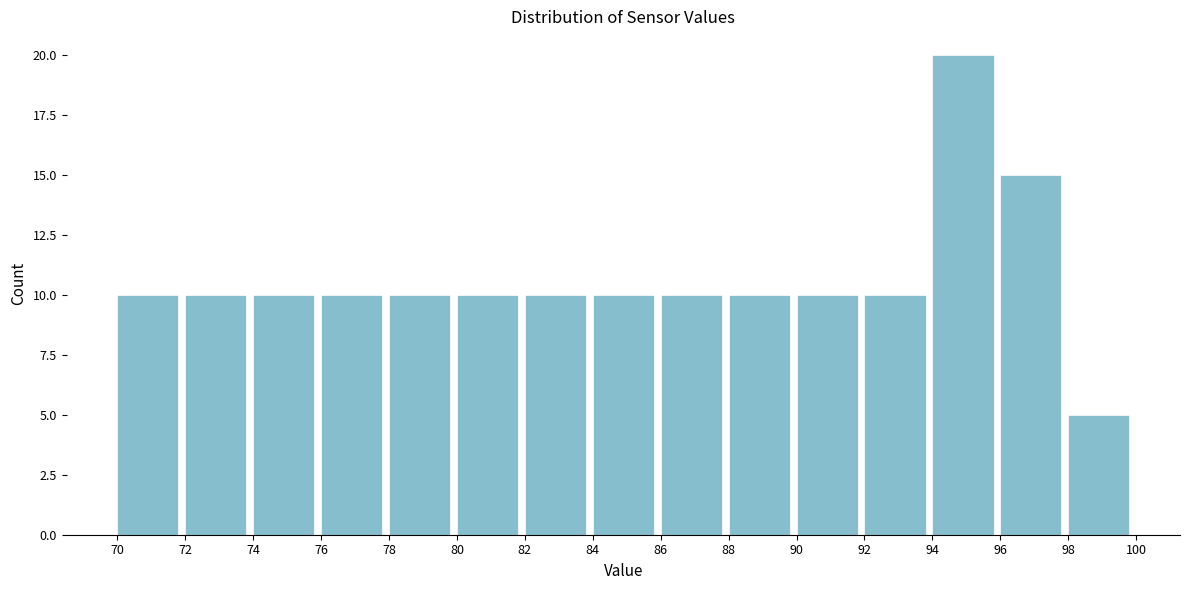

How tall is the bar that spans 74 to 76 on the x-axis? The values are not printed on the chart, so give them approximately, as read against the axis.

10